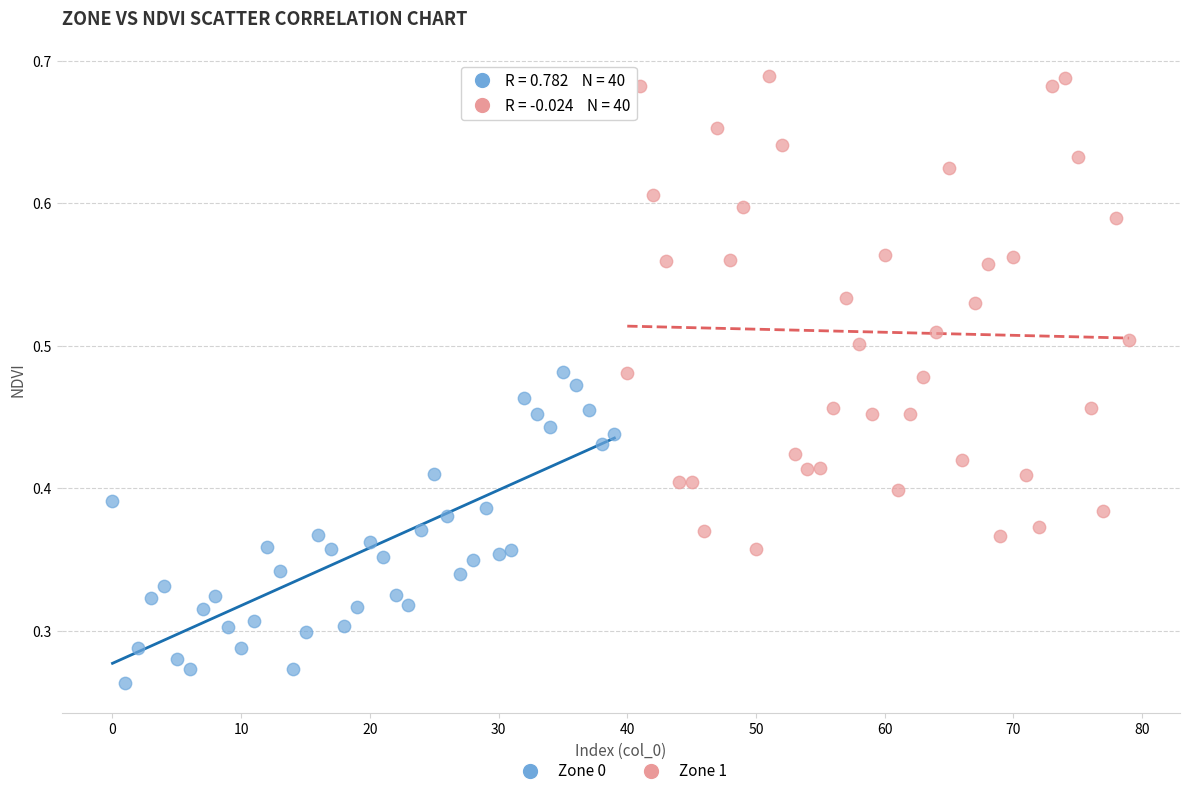

Which series contains the lowest Y value?

Zone 0